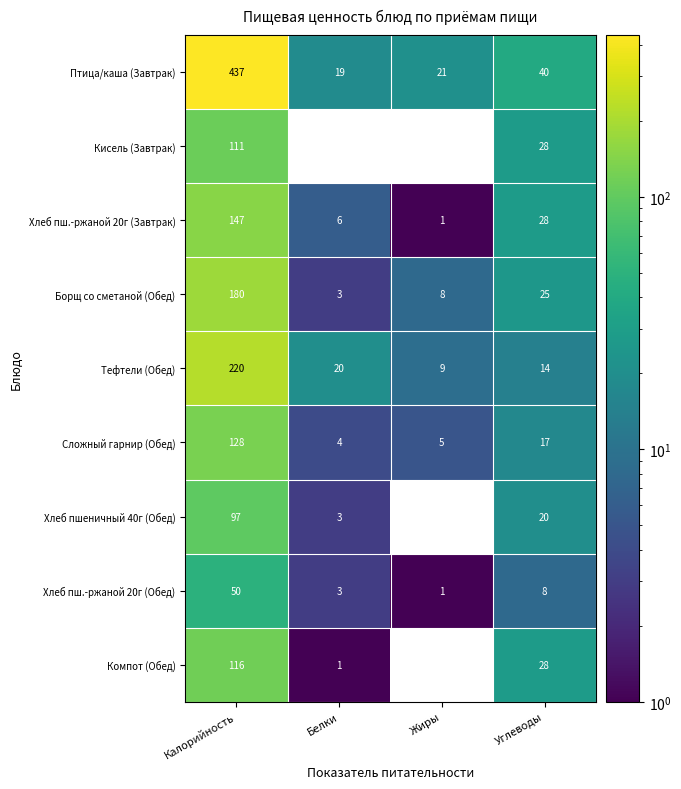

What is the spread (max minus min) of values at Калорийность?

387